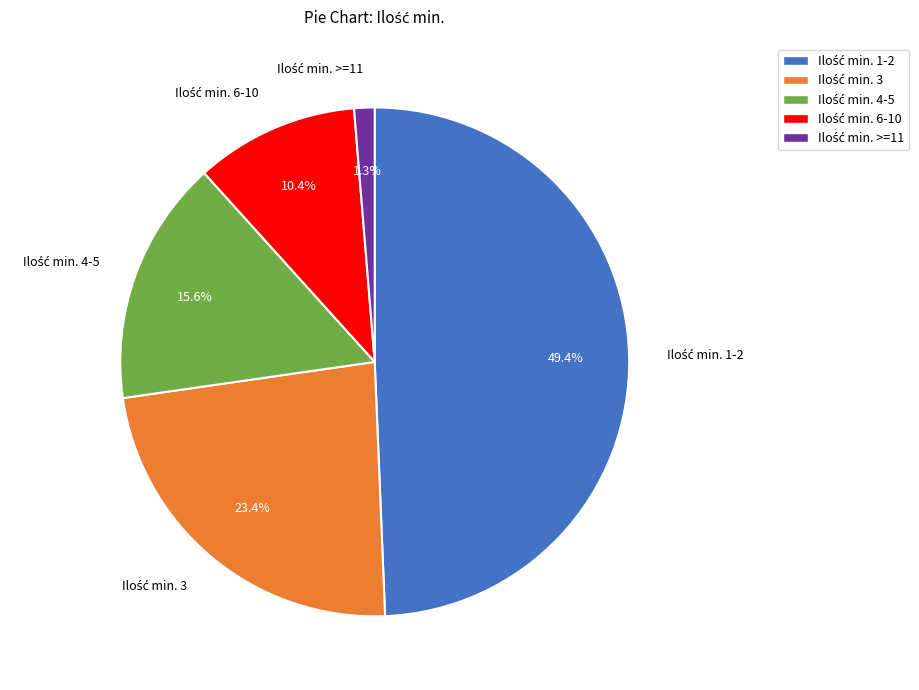

Is there a majority slice in this chart?

No